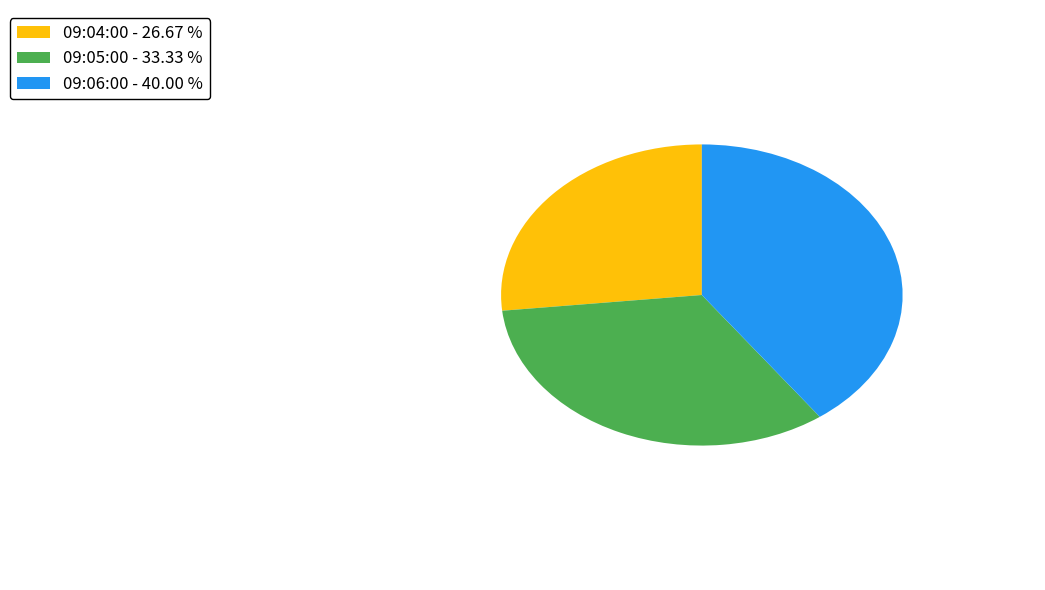

What is the ratio of the value at 09:04:00 to the value at 09:05:00?

0.8